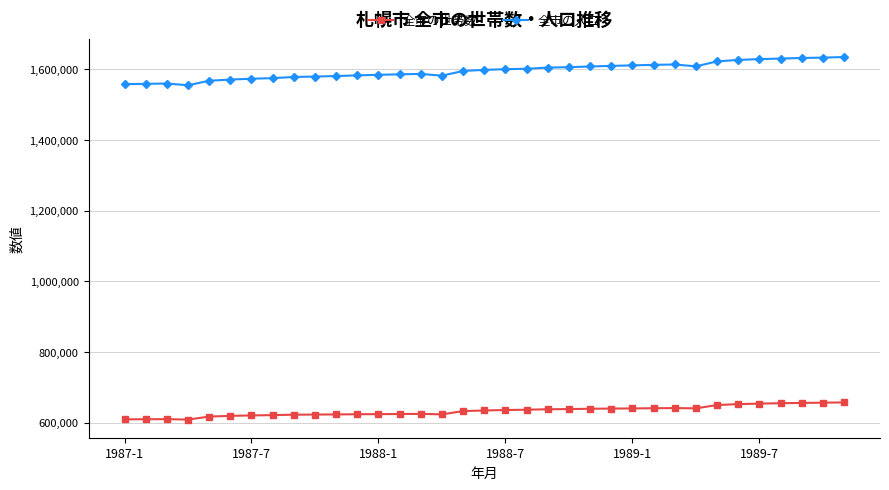

True or false: 全市の人口 has more than 0 interior local peaks.

True